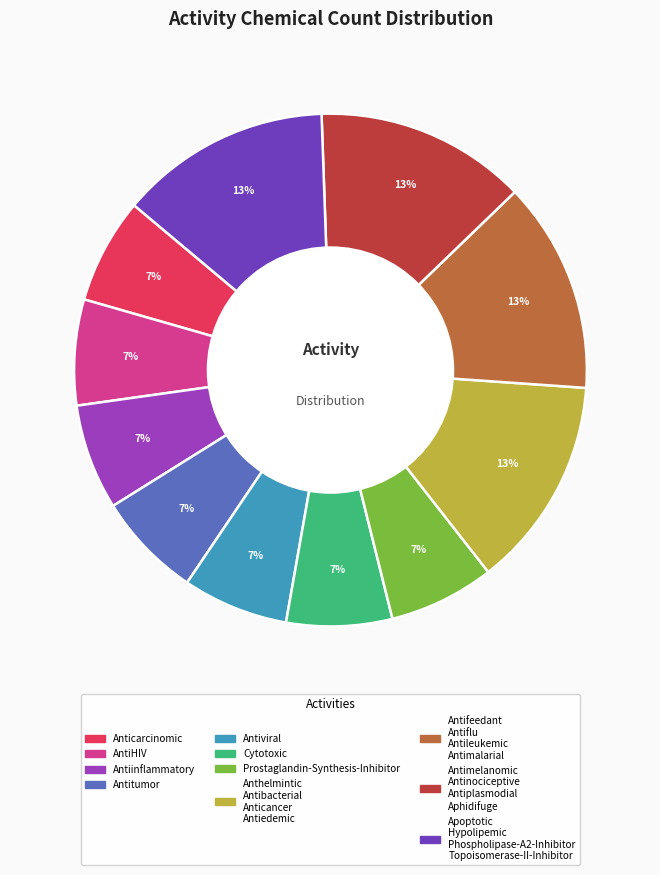

To the nearest percent, what is the average slice percentage?

9%